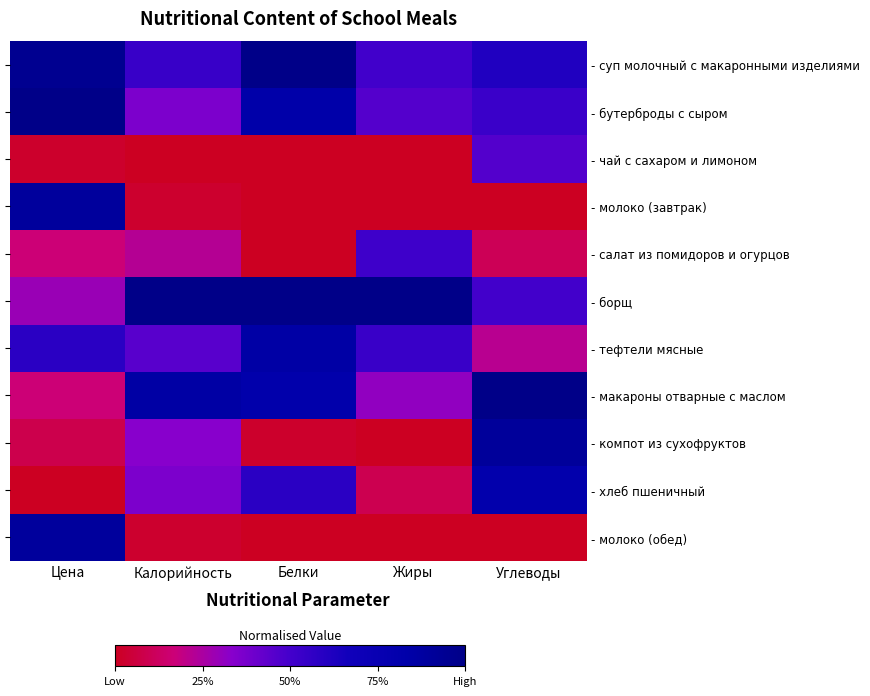

What is the spread (max minus min) of values at Цена?

1.0